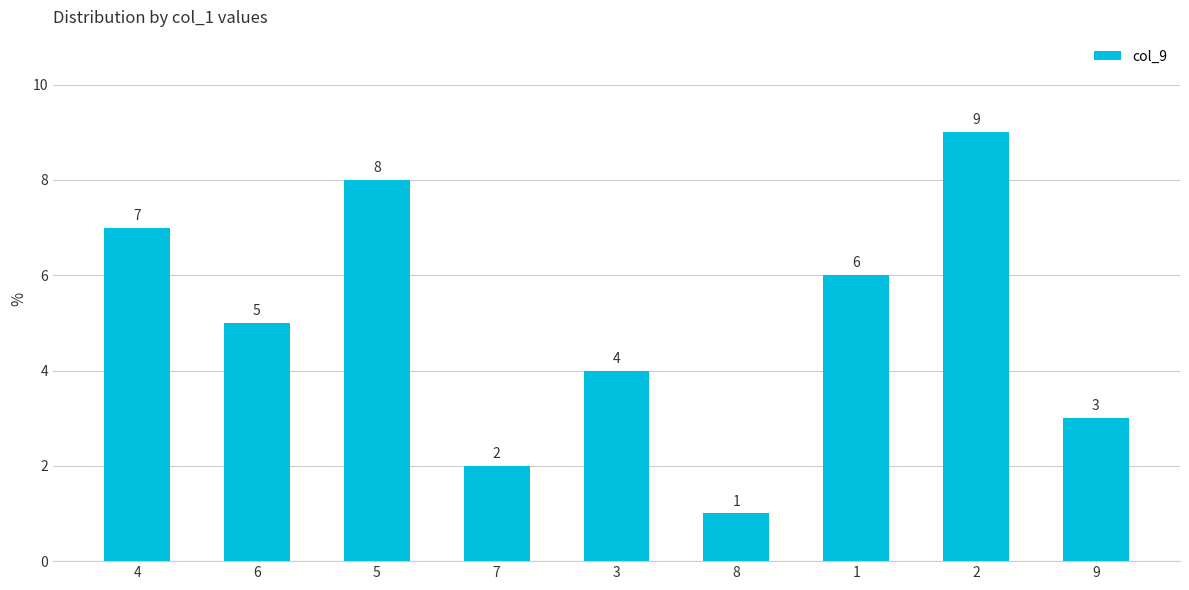

Reading left to right, list all the values displayed in this chart.

4=7	6=5	5=8	7=2	3=4	8=1	1=6	2=9	9=3